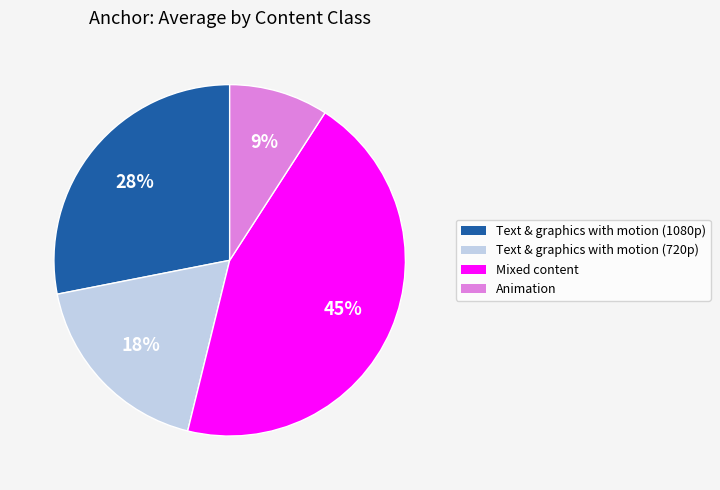

Is there a majority slice in this chart?

No